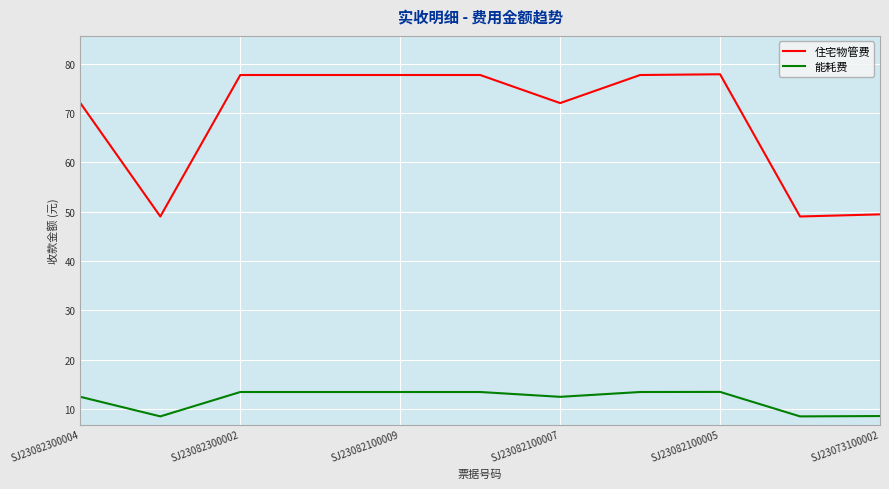

True or false: 住宅物管费 and 能耗费 intersect in this chart.

False